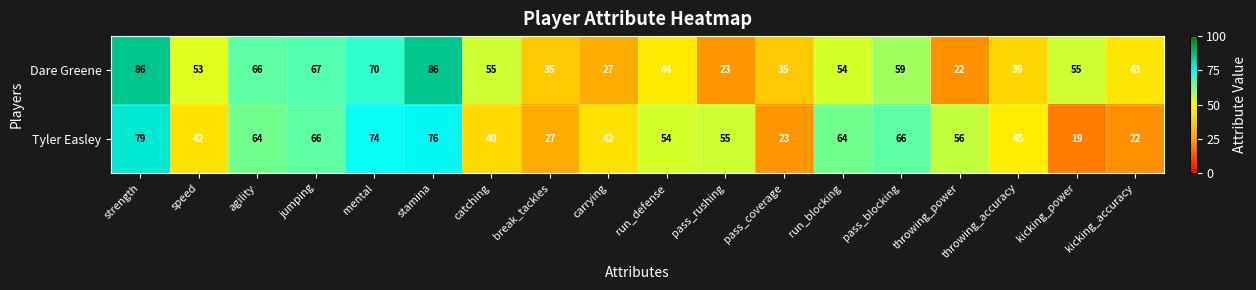

At which category is the sum across all series the highest?

strength